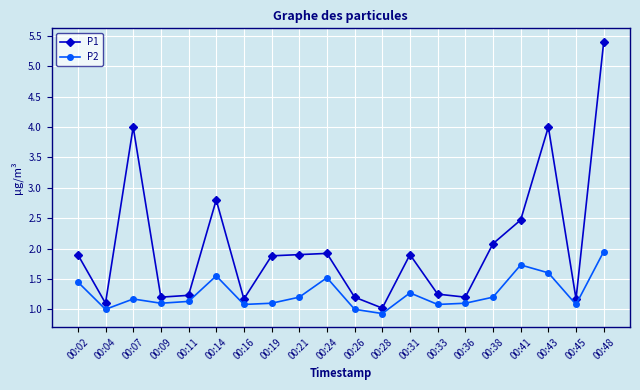

What are all the series names shown in the legend?

P1, P2